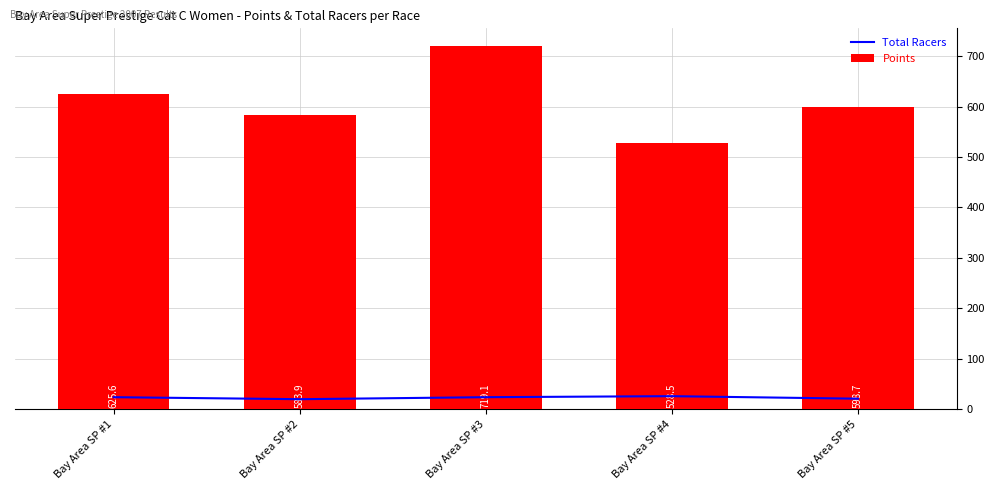

At which category does the chart reach its minimum across all series?

Bay Area SP #2